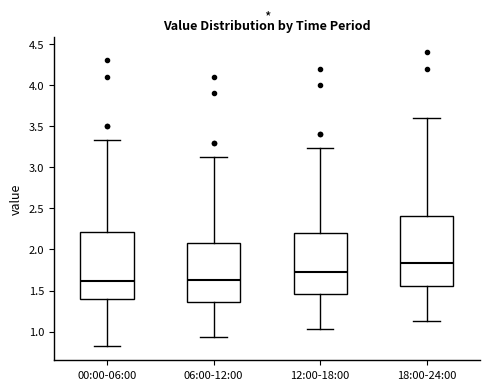

Where is the lower edge of the box for 12:00-18:00 on the y-axis? The values are not printed on the chart, so give them approximately, as read against the axis.

1.45